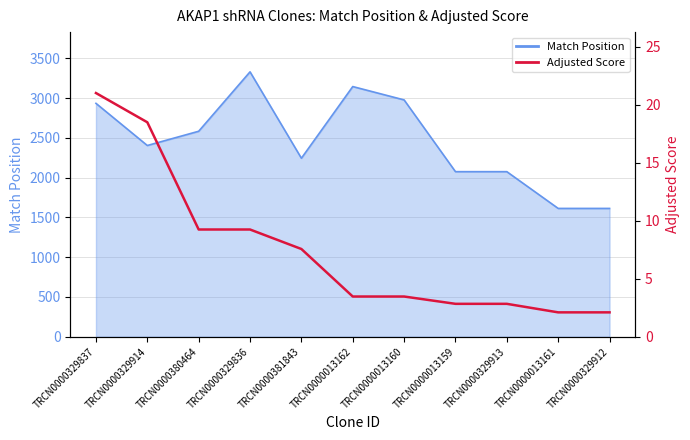

At which label does the data first exceed 3?

TRCN0000329837